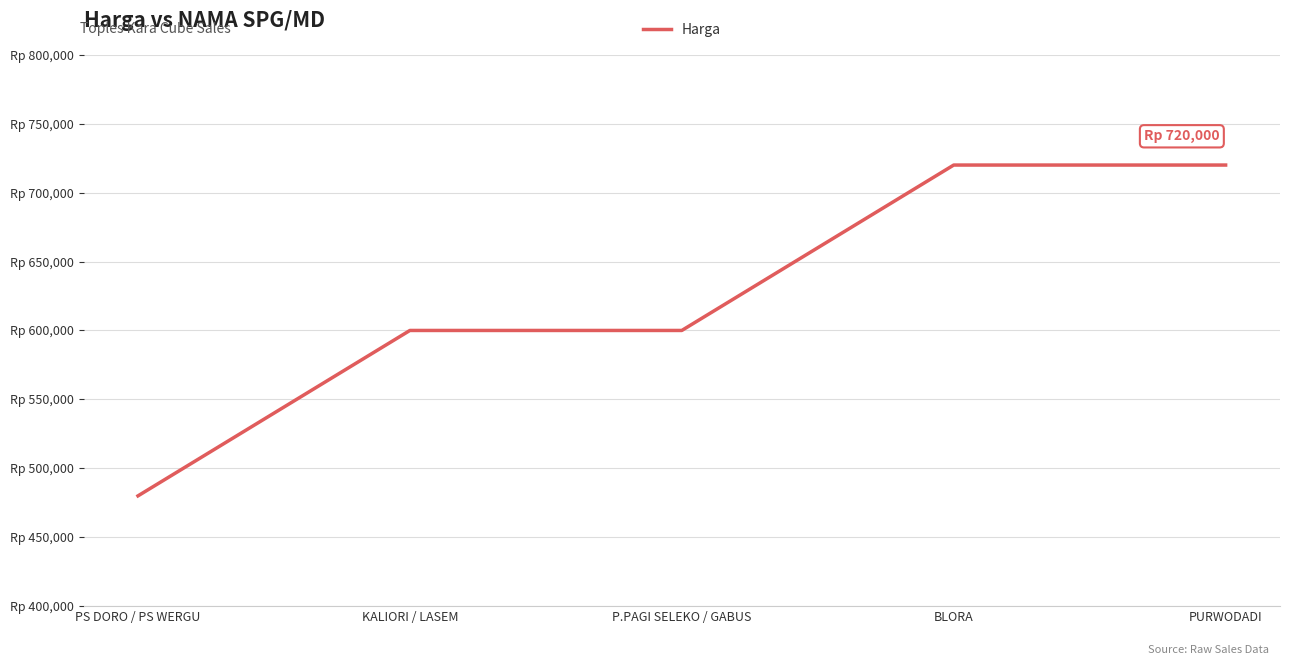

Does the chart have visible grid lines?

Yes